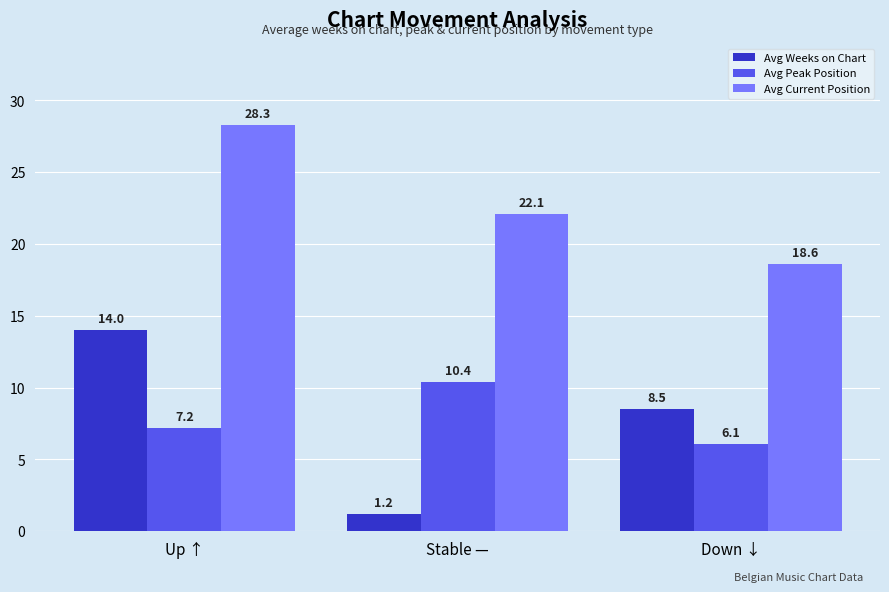

What is the difference between the Avg Peak Position values at Stable — and Down ↓?

4.3